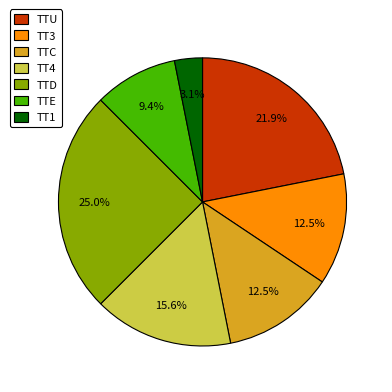

Which has a higher value, TTU or TTD?

TTD